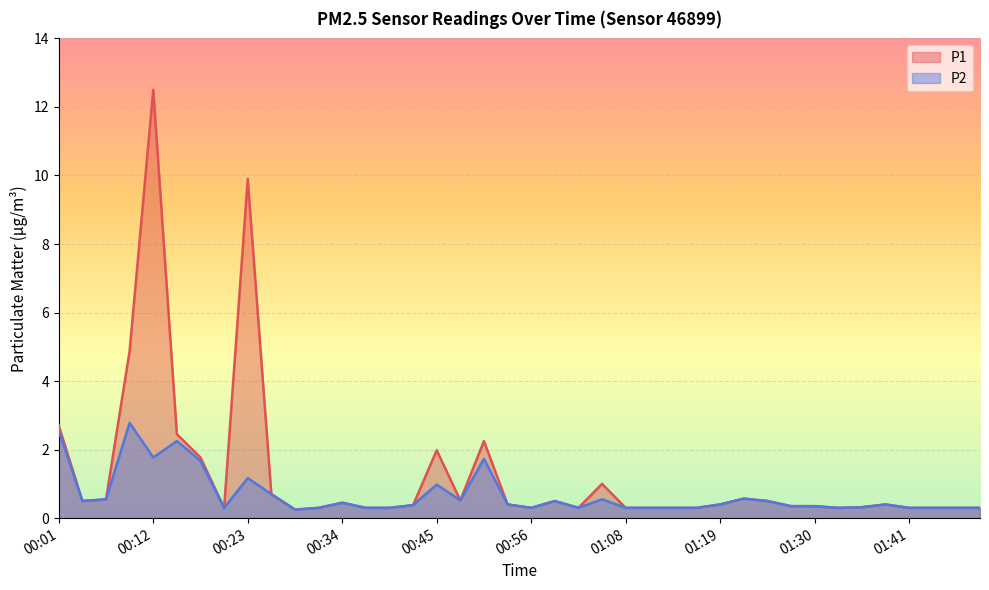

List the series in order of their overall mean, highest first.

P1, P2